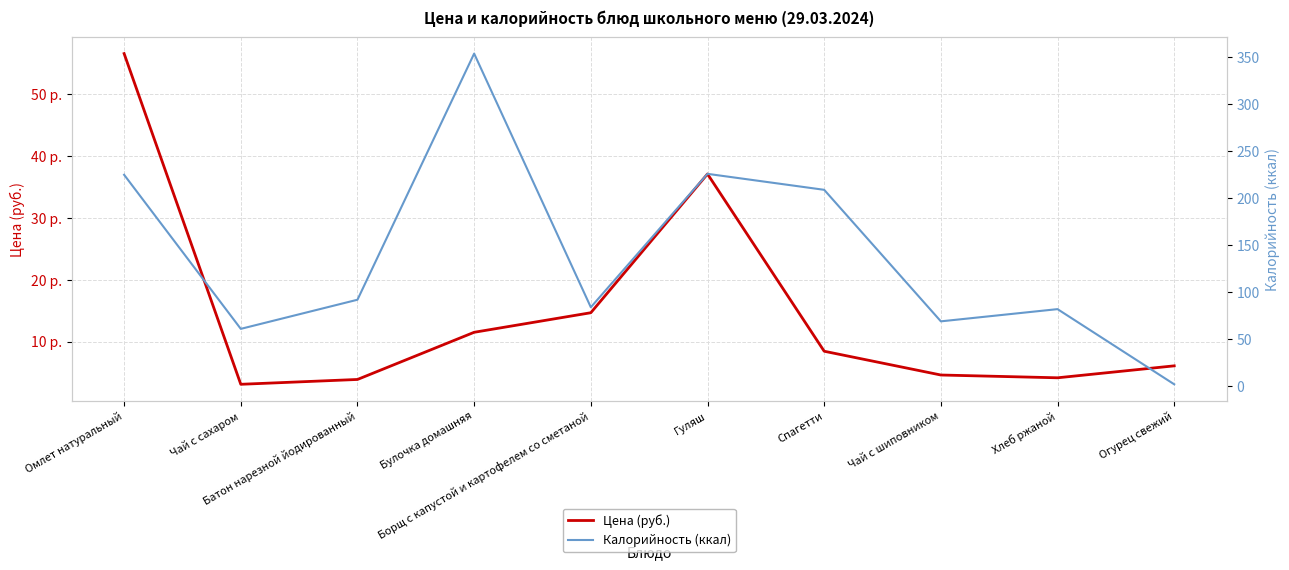

How many intersections are there between Цена (руб.) and Калорийность (ккал)?

1